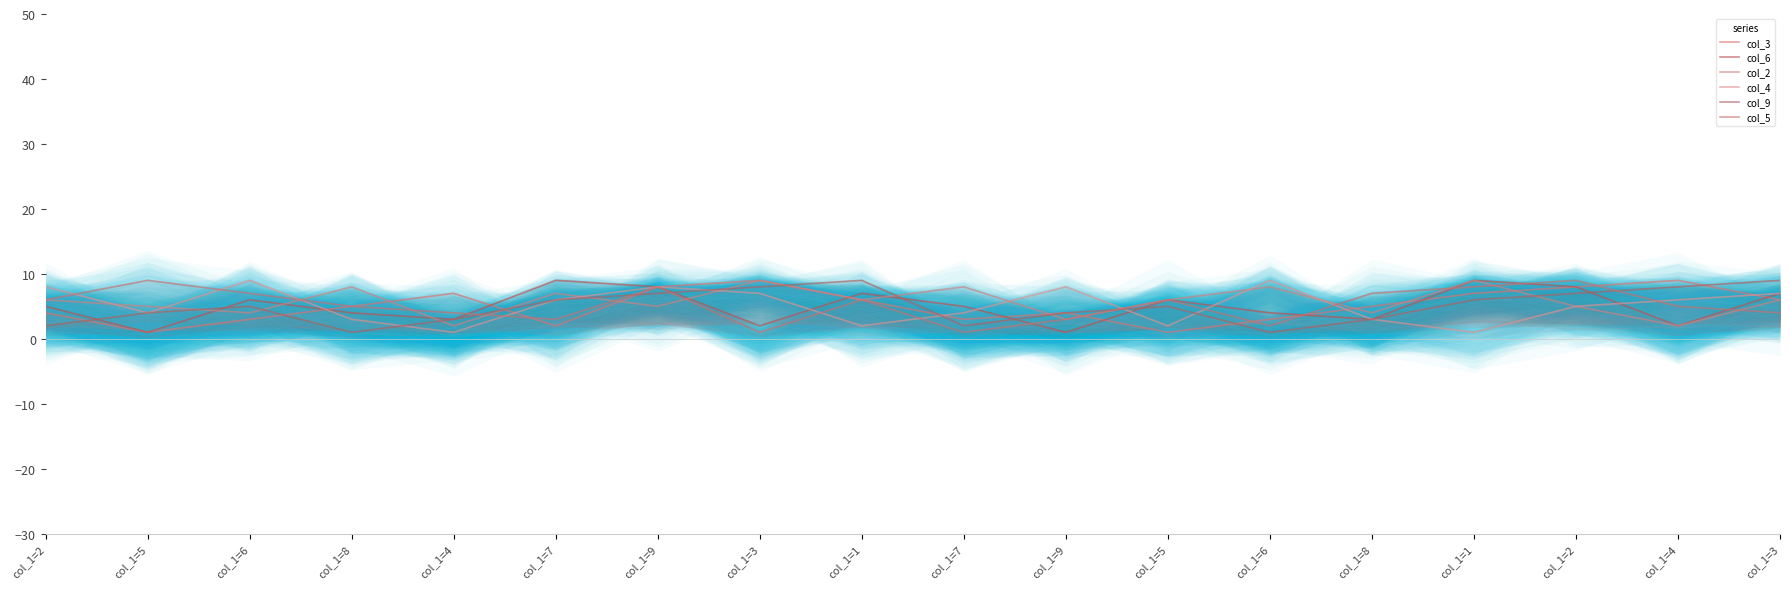

What is the sum of the col_6 values at col_1=3 and col_1=6?

8